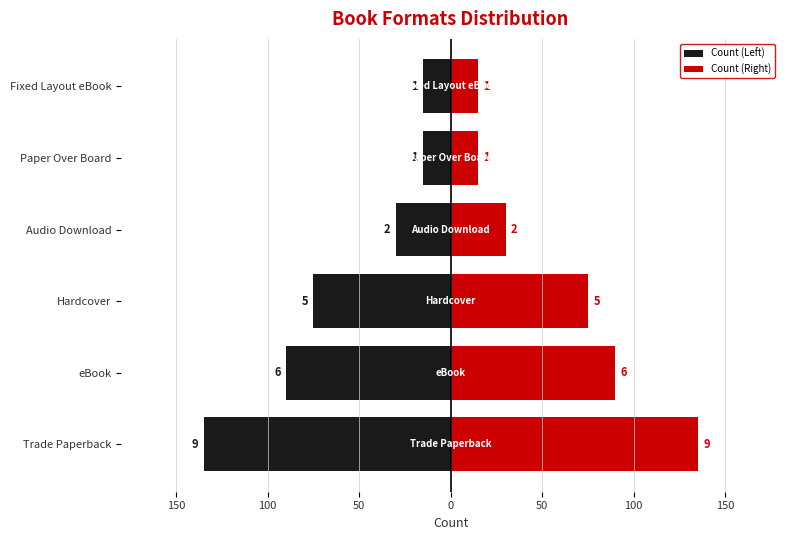

What is the label of the 1st bar from the left?

Trade Paperback